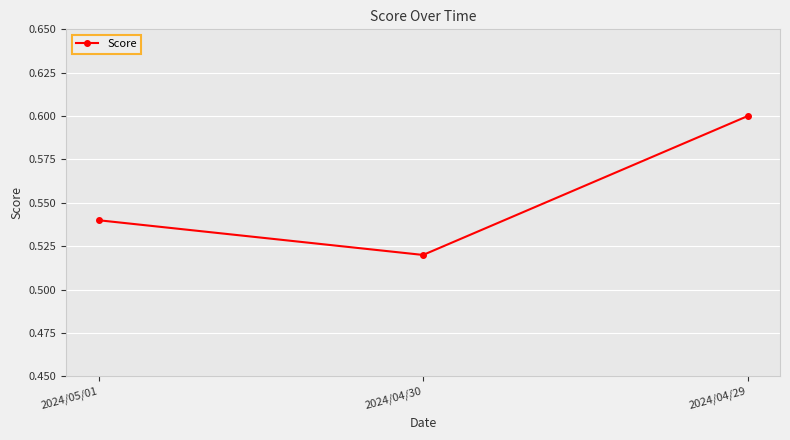

The chart shows a value of 0.8 at 2024/05/01. True or false?

False